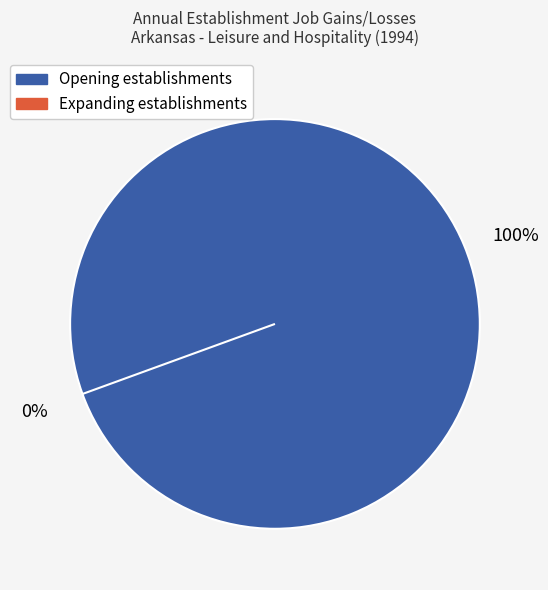

How many segments does this pie chart have?

2